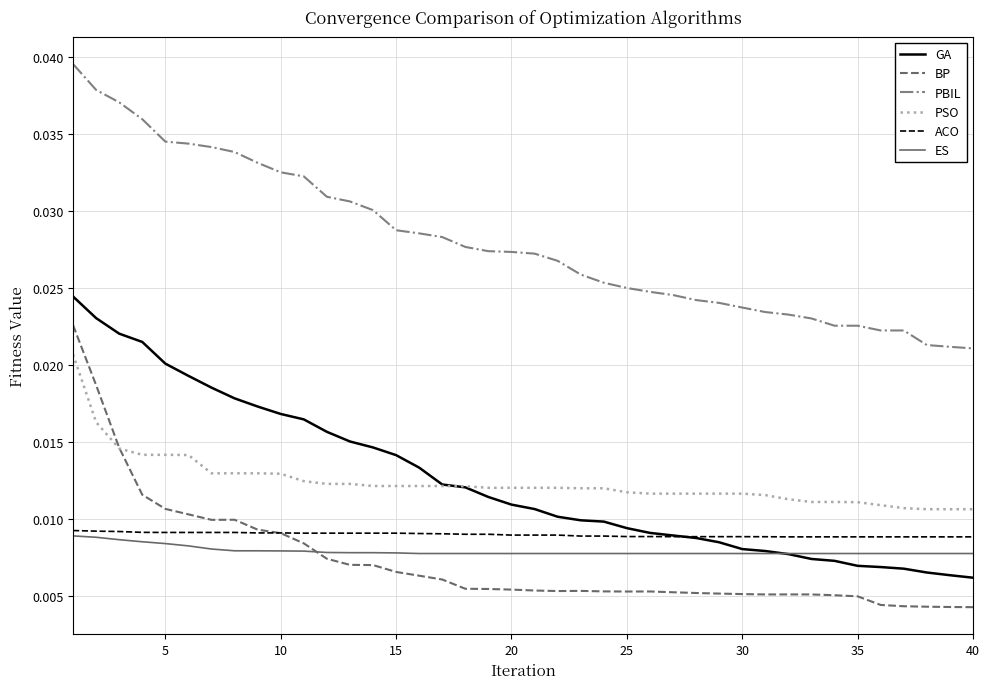

True or false: PSO and PBIL cross at least once.

False